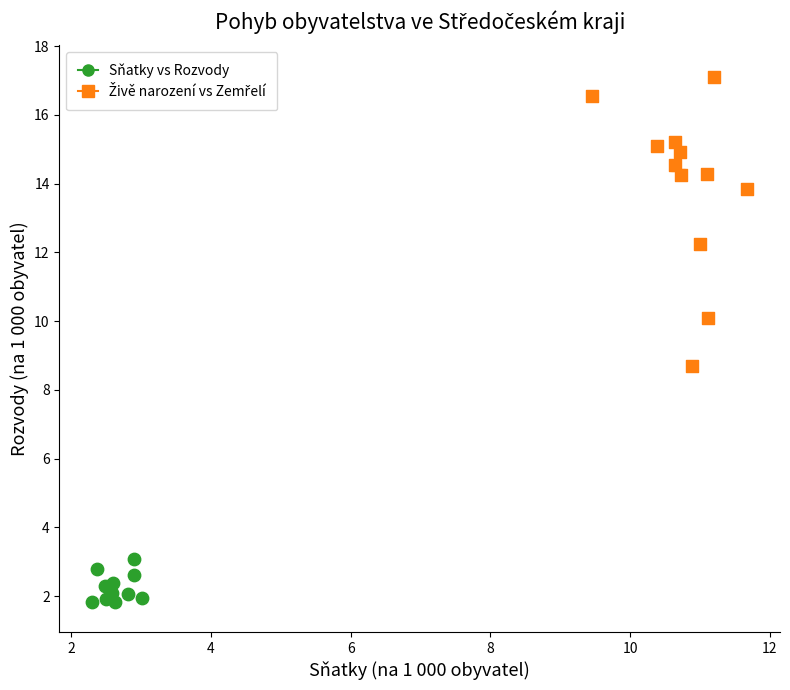

Which series contains the lowest Y value?

Sňatky vs Rozvody